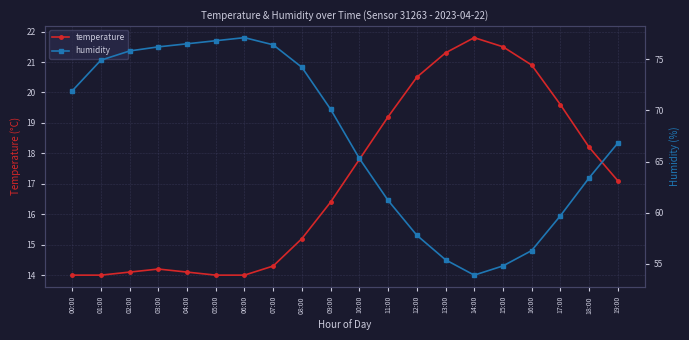

True or false: temperature and humidity cross at least once.

False